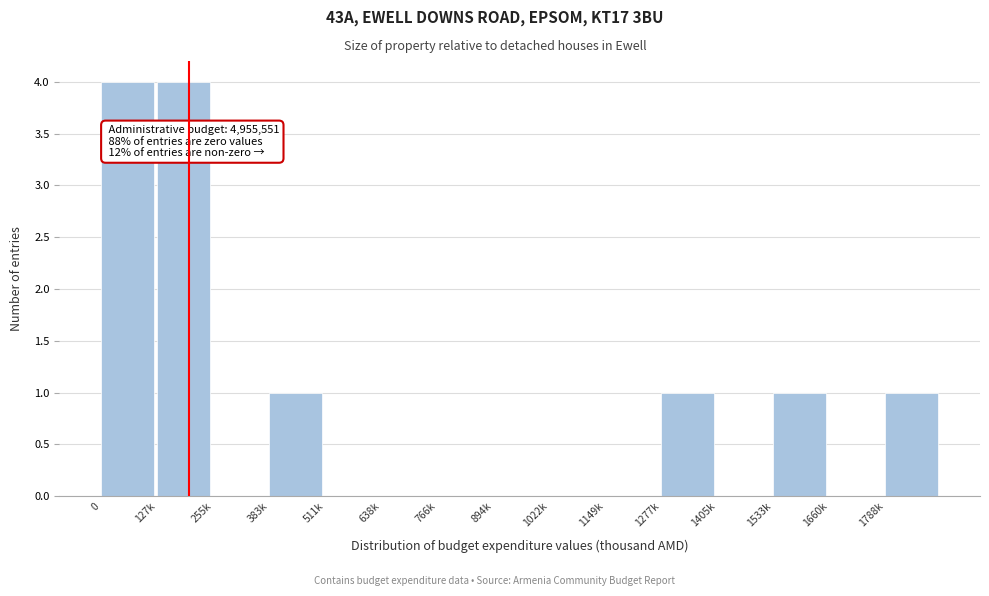

Reading left to right, extract all data points from this chart.

0=4	127k=4	255k=0	383k=1	511k=0	638k=0	766k=0	894k=0	1022k=0	1149k=0	1277k=1	1405k=0	1533k=1	1660k=0	1788k=1